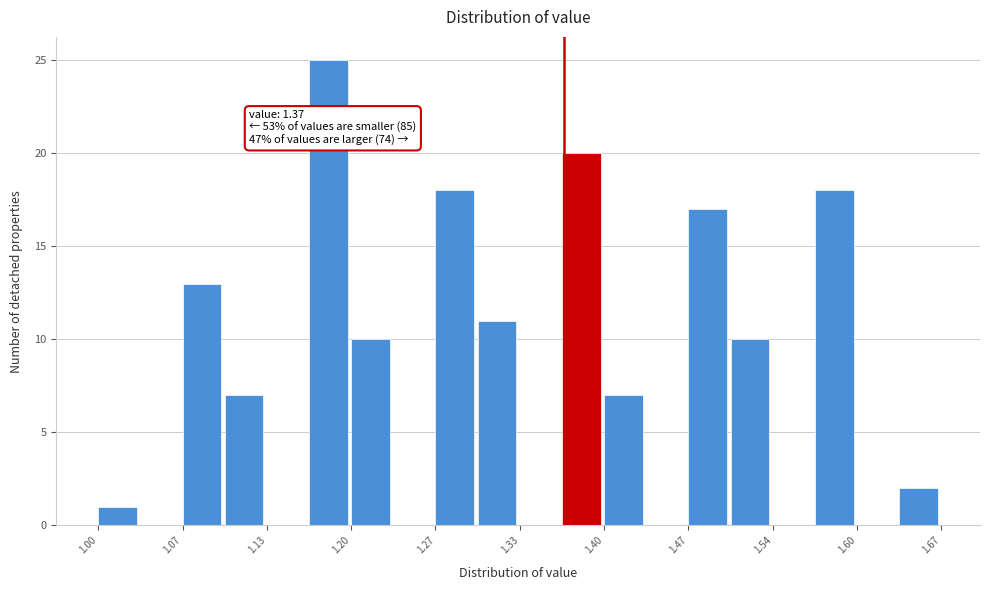

Around what value on the x-axis is the tallest bar? Give the approximate position of its centre, as read against the axis.

1.18